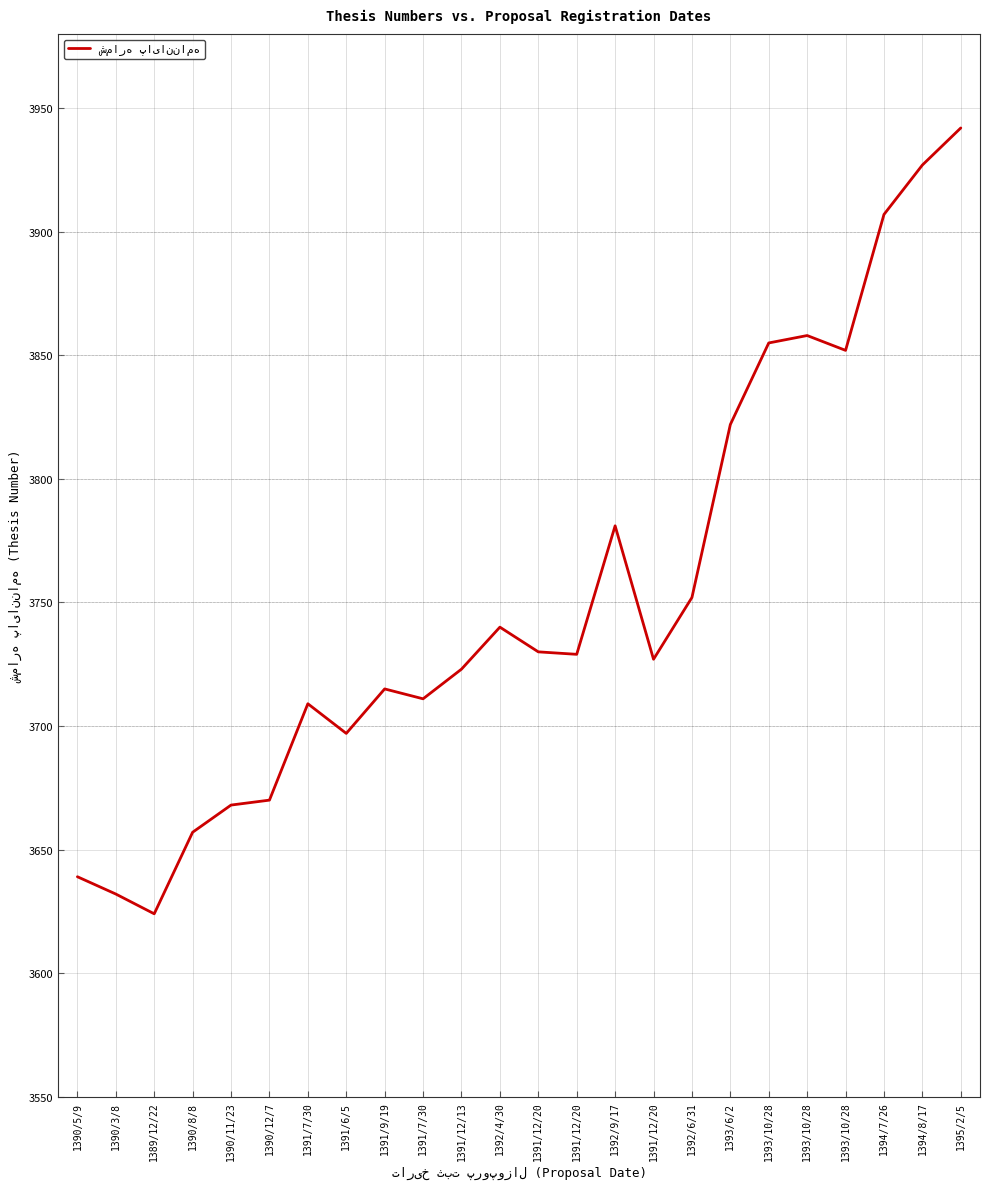

How many lines are shown in the chart?

1